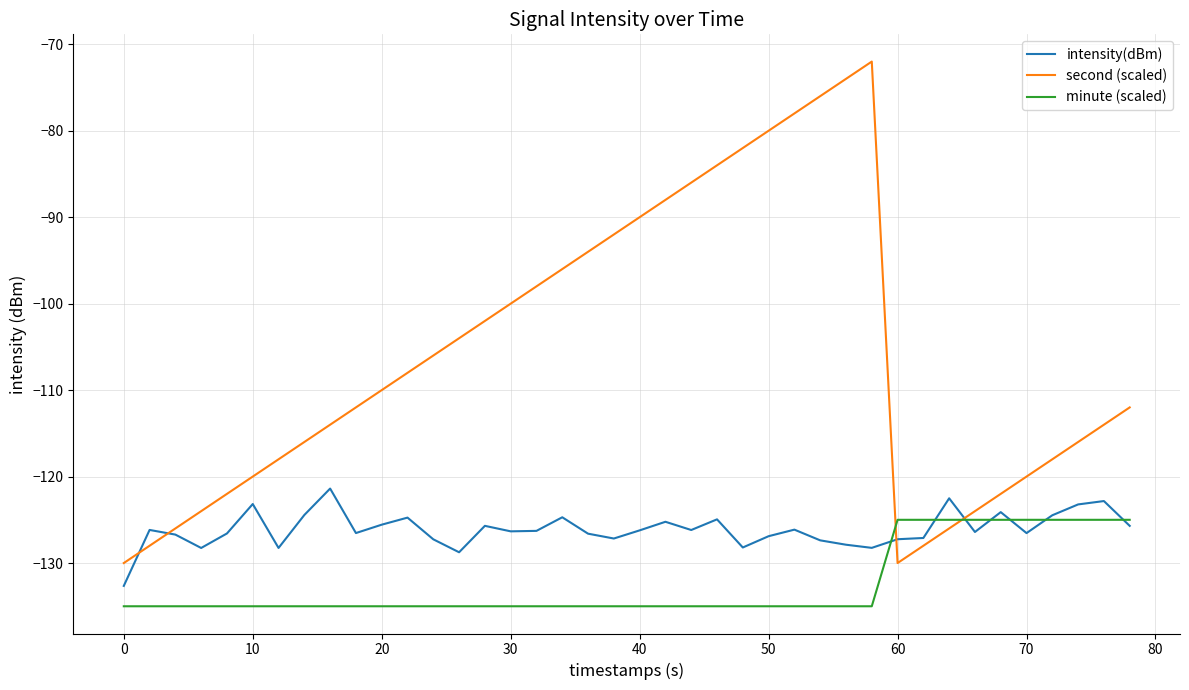

Count the minute (scaled) values in the range -135 to -125.

40